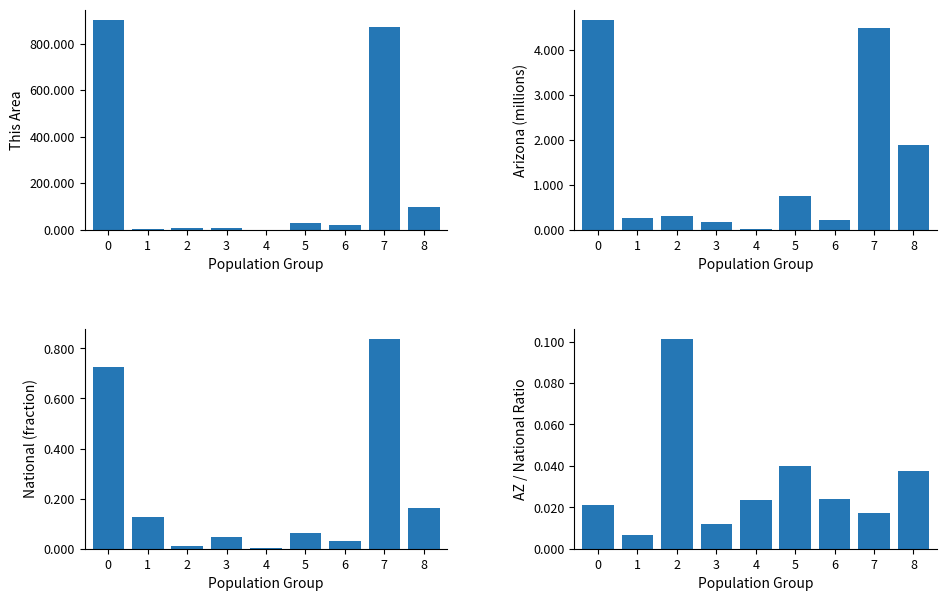

How many bars are there in each group?

4